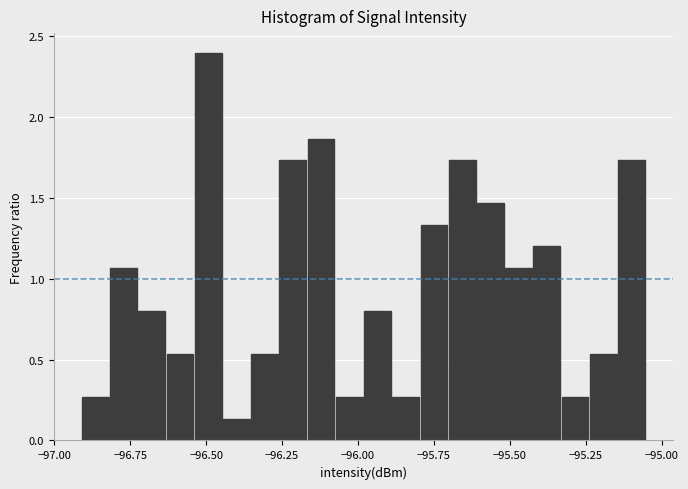

Around what value on the x-axis is the tallest bar? Give the approximate position of its centre, as read against the axis.

-96.50